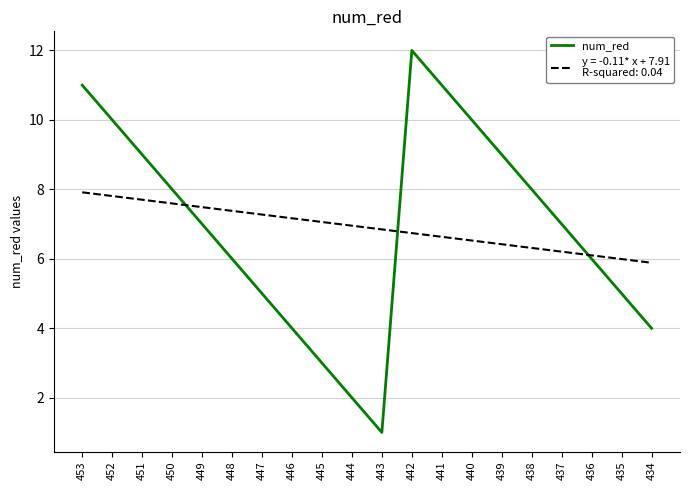

What is the total value across all series at 444?

9.0